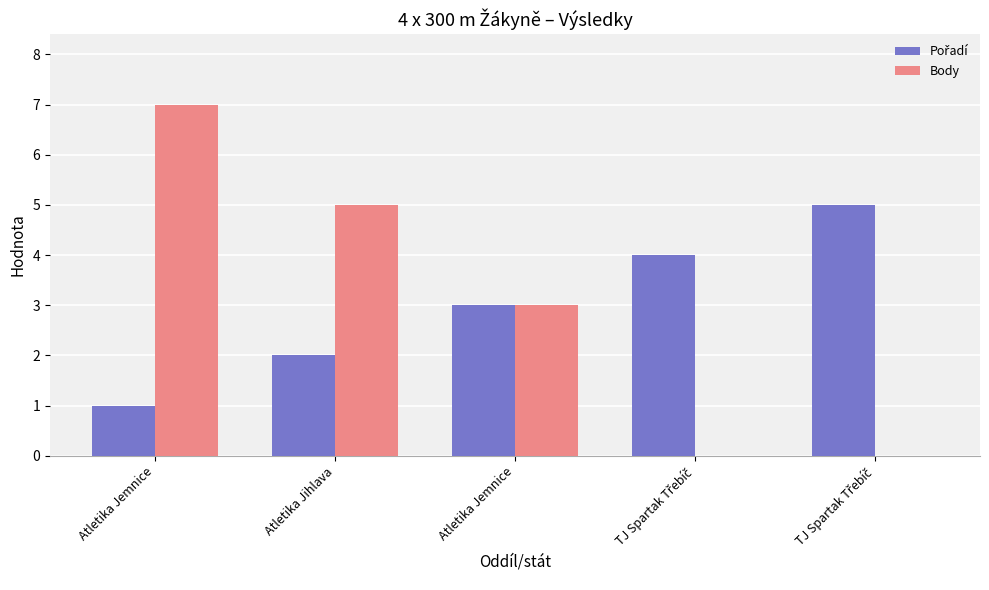

Which category has the lowest value in the Body series?

TJ Spartak Třebíč